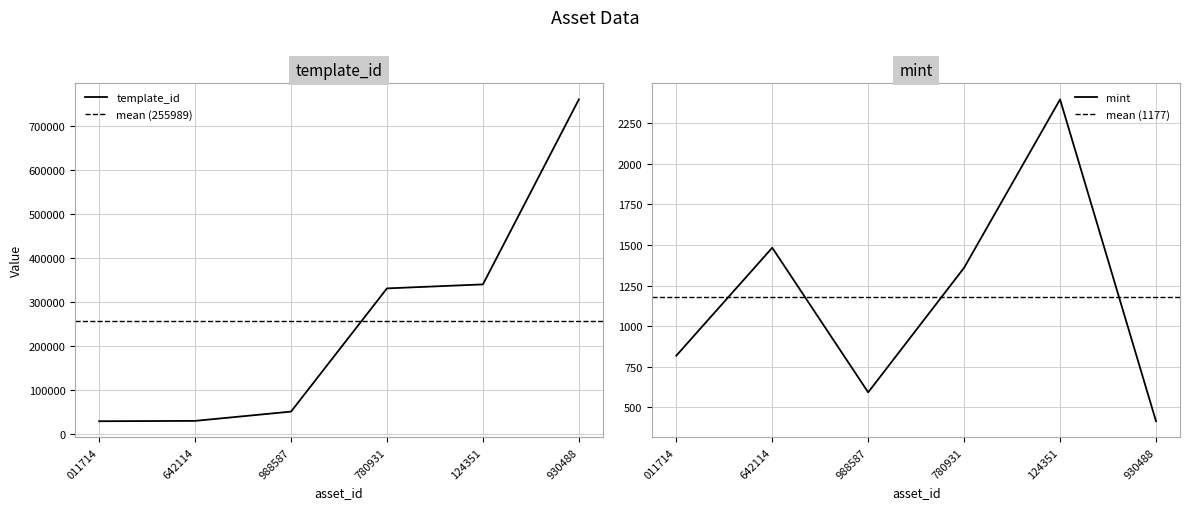

Where does the mint series first go above 1360?

642114